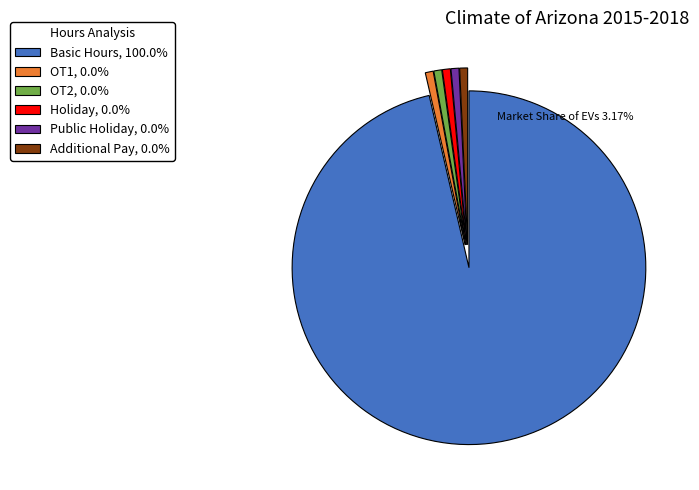

How many slices are in this pie chart?

6